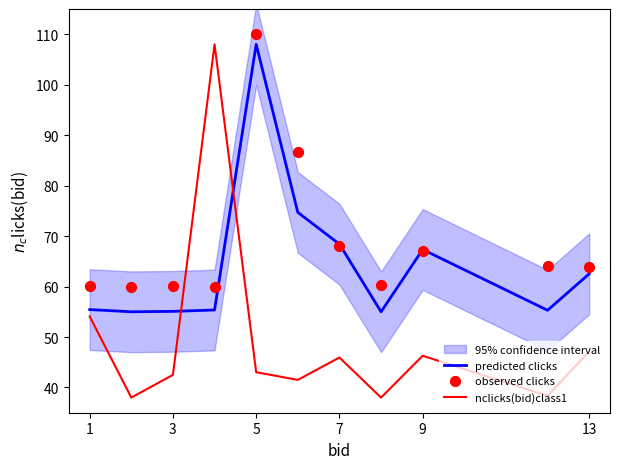

Is it true that nclicks(bid)class1 equals 42.5 at 3?

True